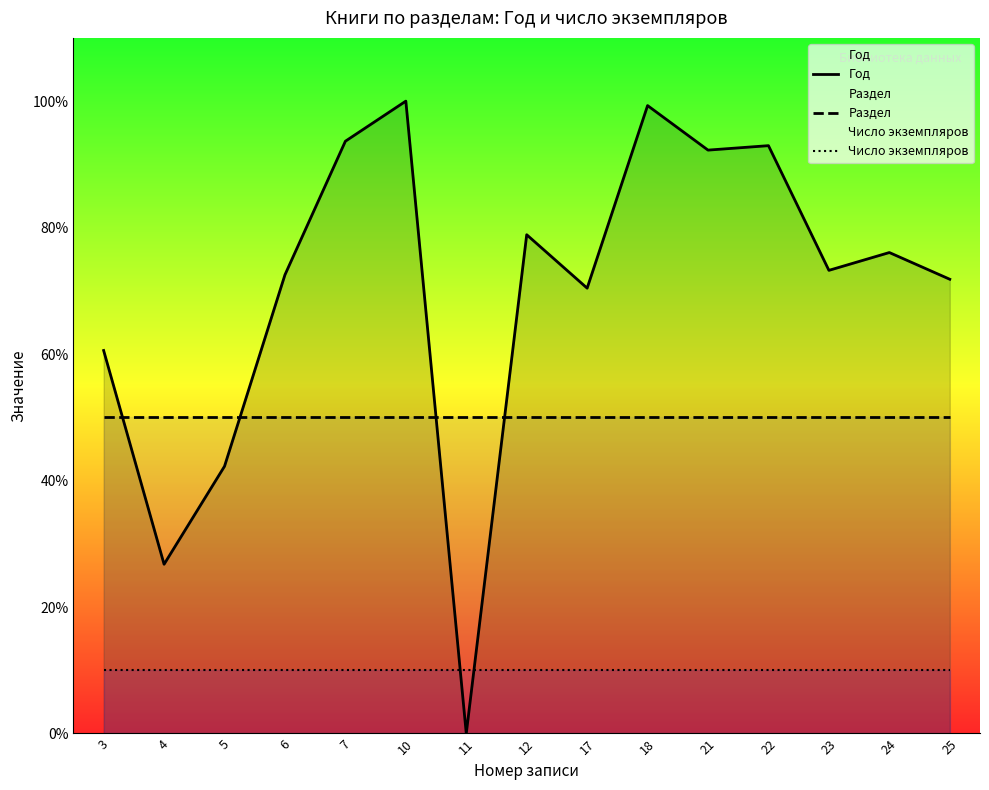

Rank the series by their average value, from highest to lowest.

Год, Раздел, Число экземпляров